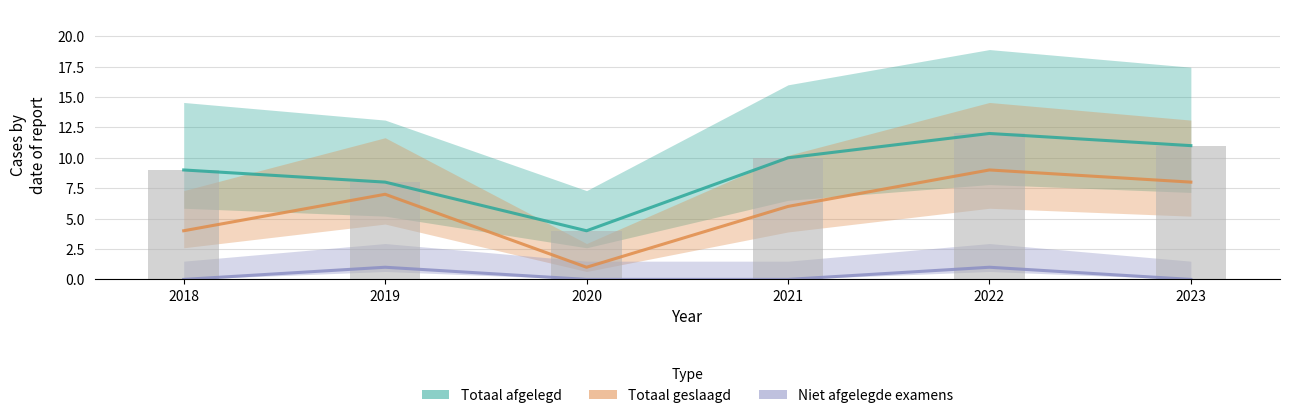

Which series has the largest total across all categories?

totaal afgelegd